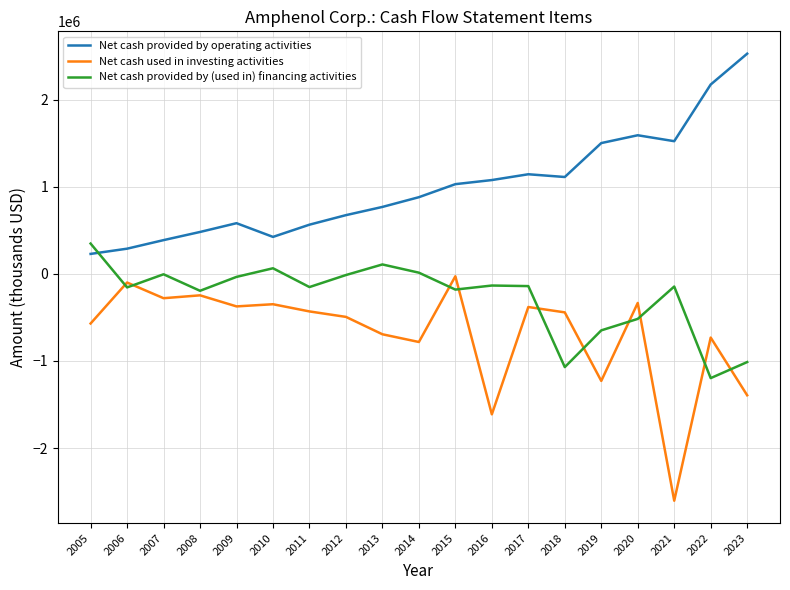

Which series changed the most between 2011 and 2020?

Net cash provided by operating activities